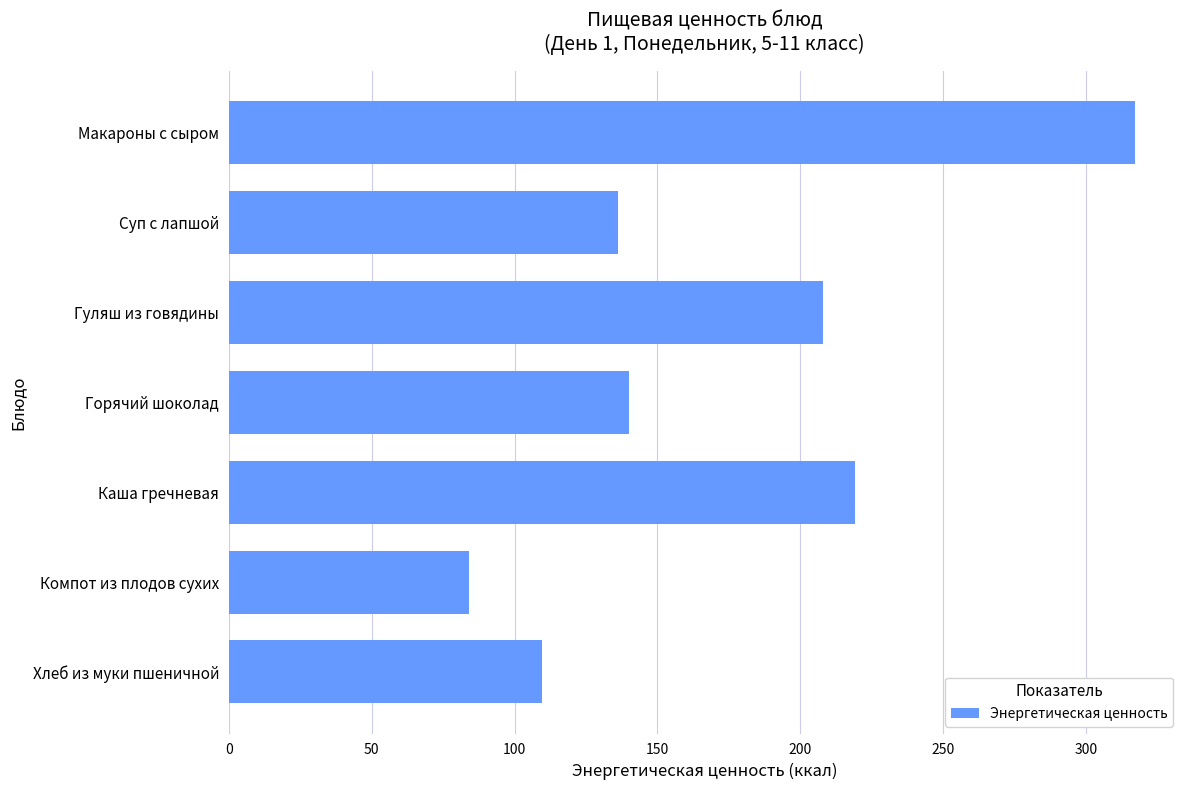

What is the label of the 6th bar from the top?

Компот из плодов сухих